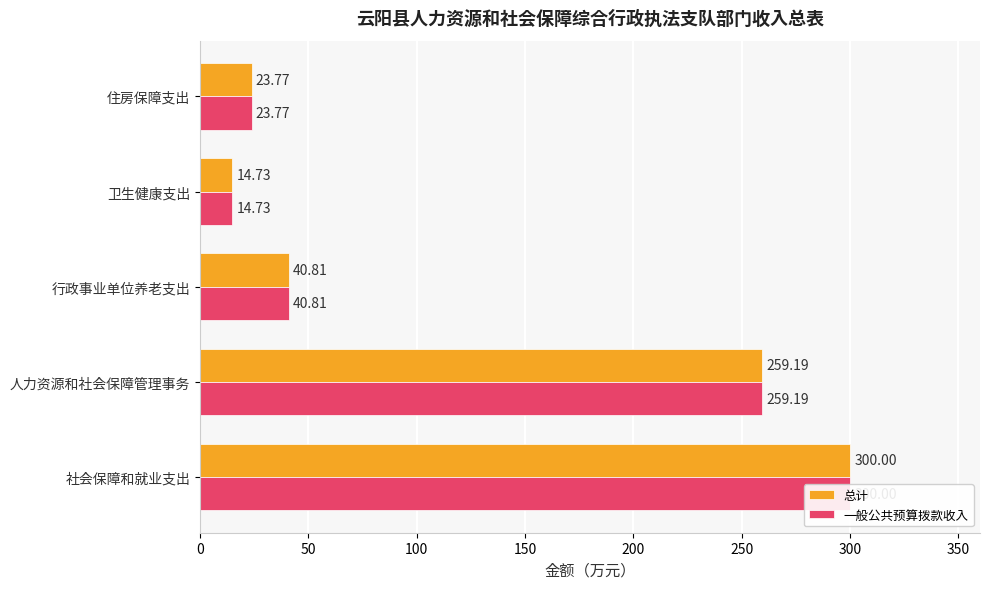

What is the difference between the maximum and second lowest values in the 一般公共预算拨款收入 series?

276.2